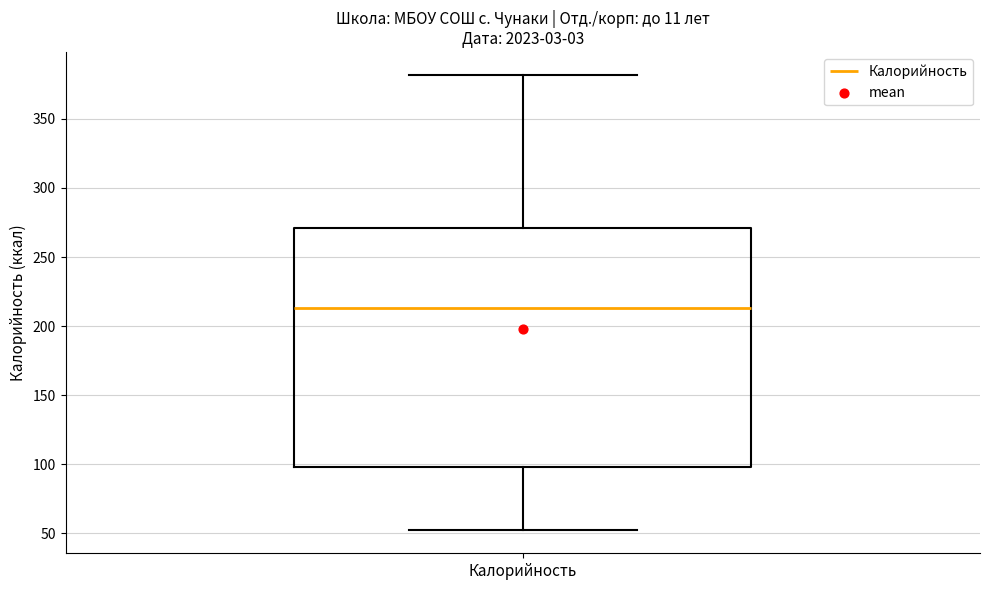

Read this box plot against the y-axis: the position of the median line, the range covered by the box, and the ends of both whiskers. The values are not printed on the chart, so give them approximately, as read against the axis.

median 215, box 100 to 270, whiskers 50 to 380